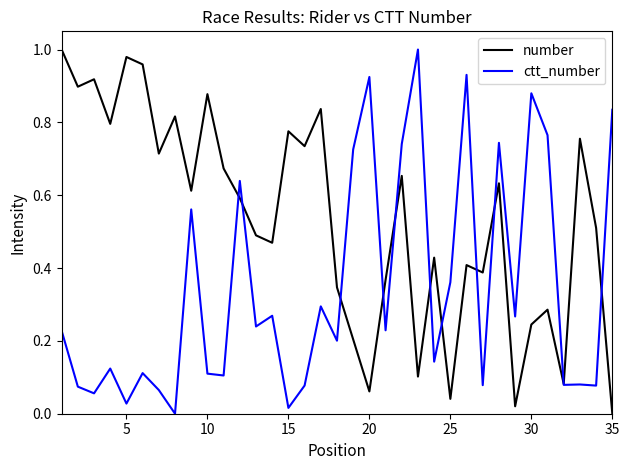

Which series has the largest total across all categories?

number